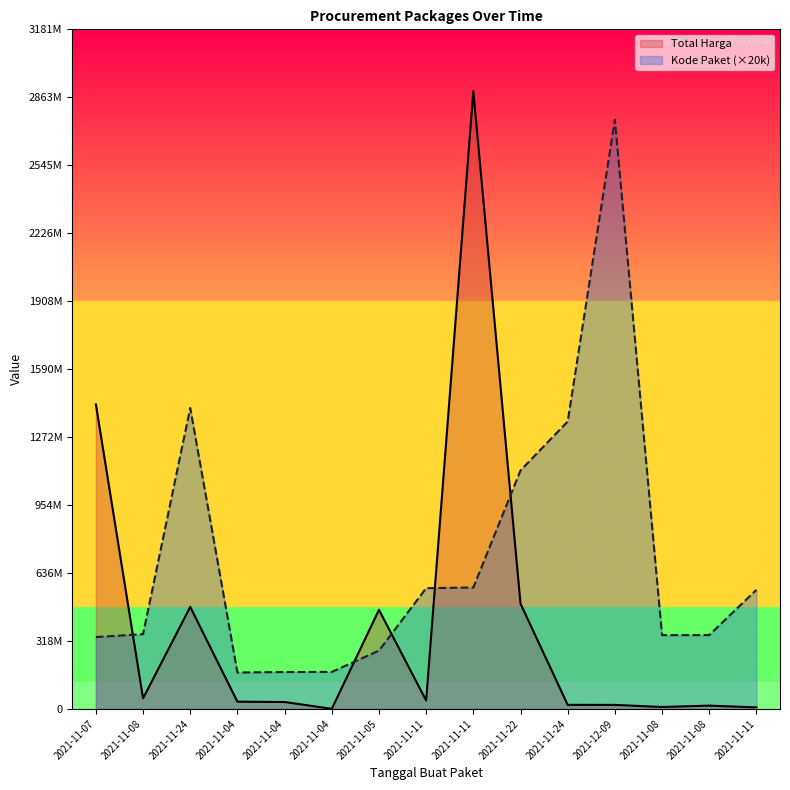

Where does the Total Harga series first go above 34000000?

2021-11-07